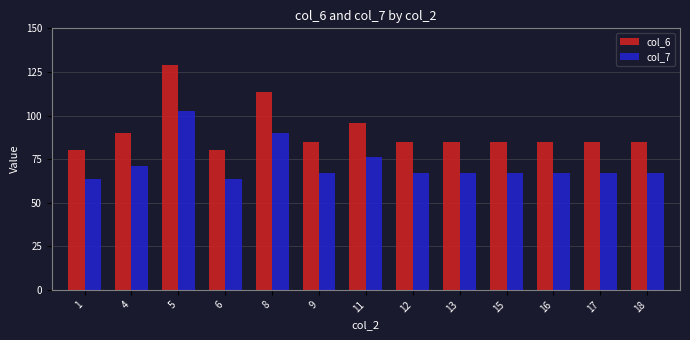

At which category is the sum across all series the highest?

5